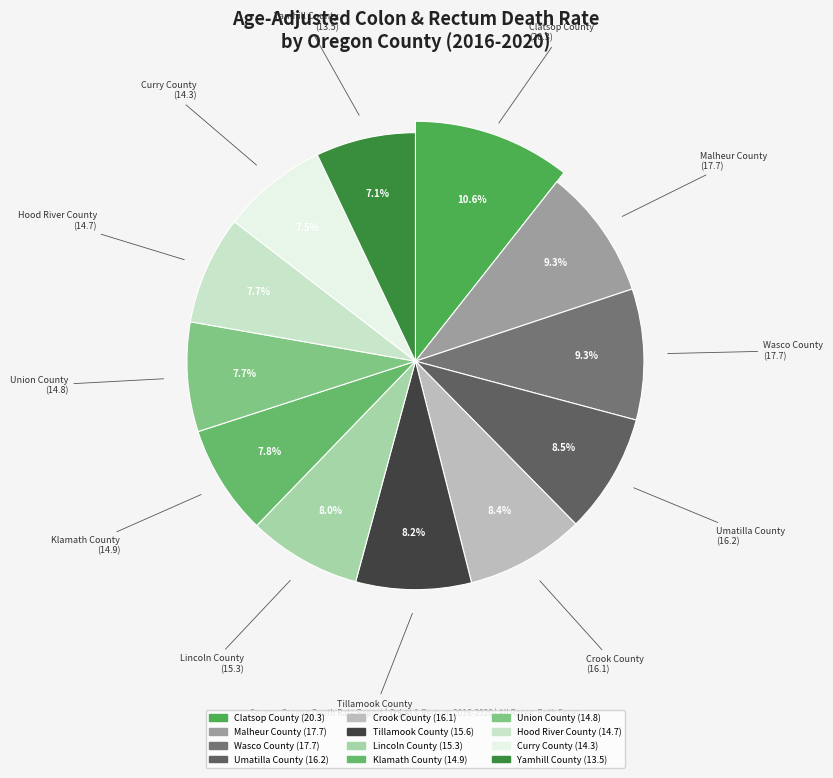

Does Union County account for over 50% of the chart?

No